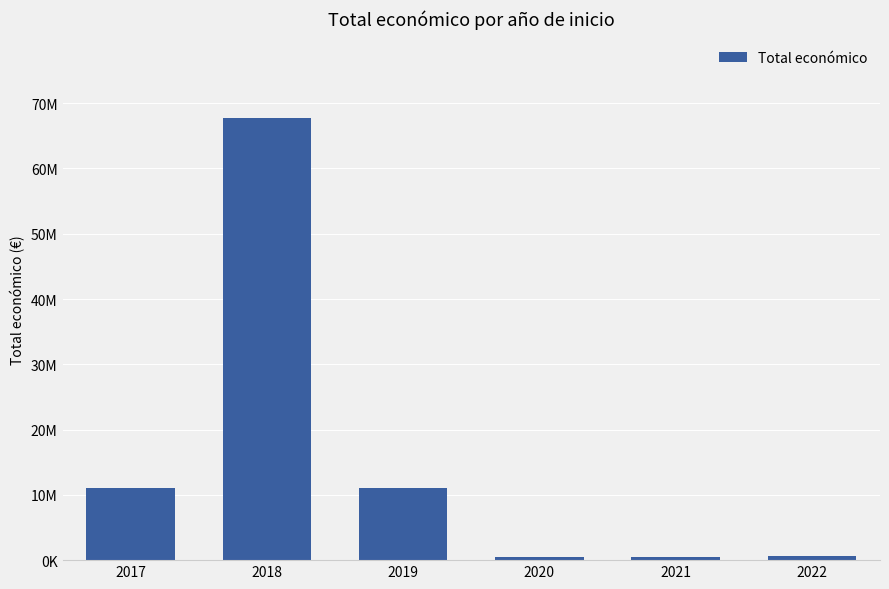

What is the sum of the values at 2021 and 2022?

1029083